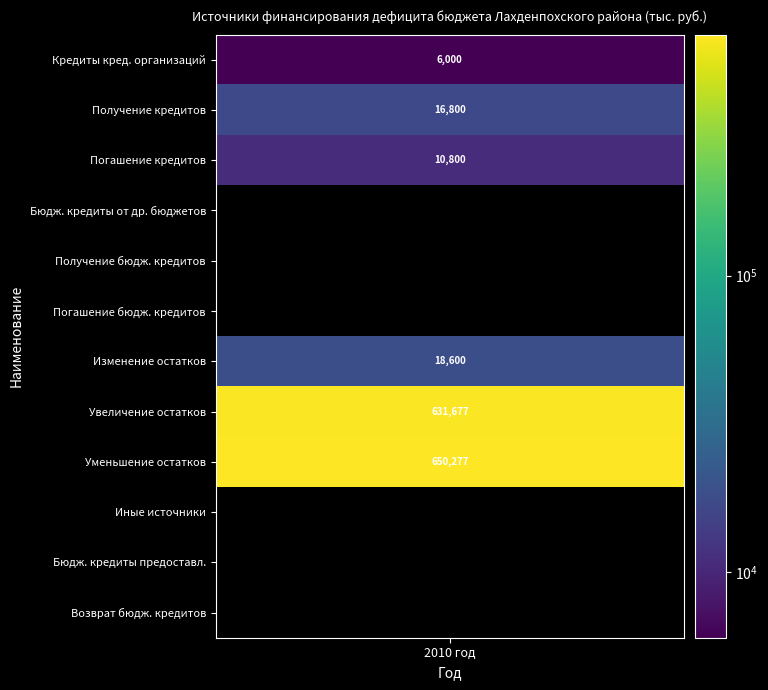

What is the difference between the second highest and second lowest values?

631676.6